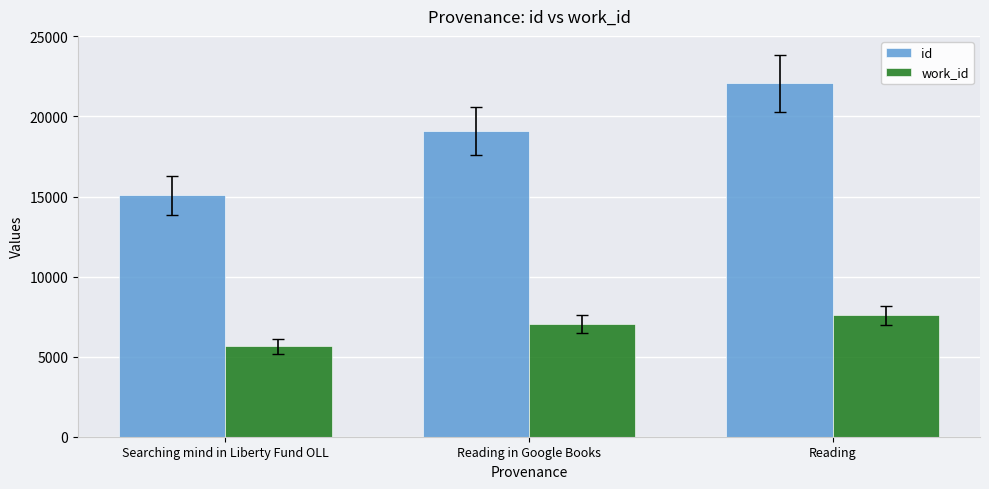

What is the label of the 2nd bar from the right?

Reading in Google Books